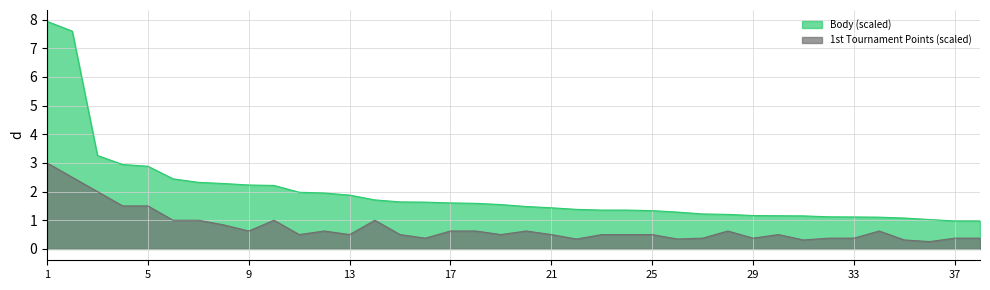

Which category has the lowest value across all series?

37